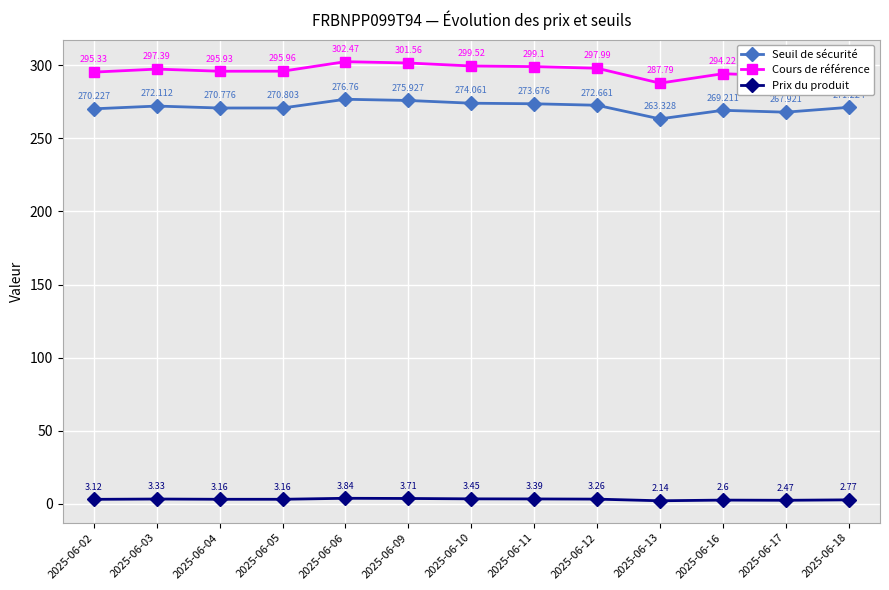

Which label corresponds to the largest value in the chart?

2025-06-06